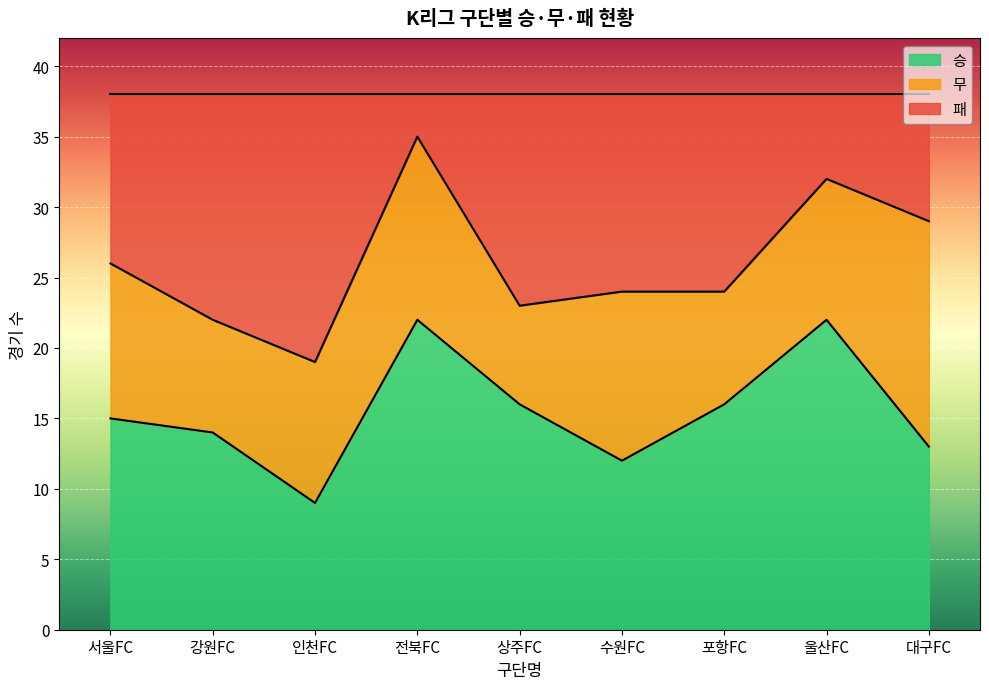

Reading right to left, extract all data points from this chart.

대구FC=29	울산FC=32	포항FC=24	수원FC=24	상주FC=23	전북FC=35	인천FC=19	강원FC=22	서울FC=26